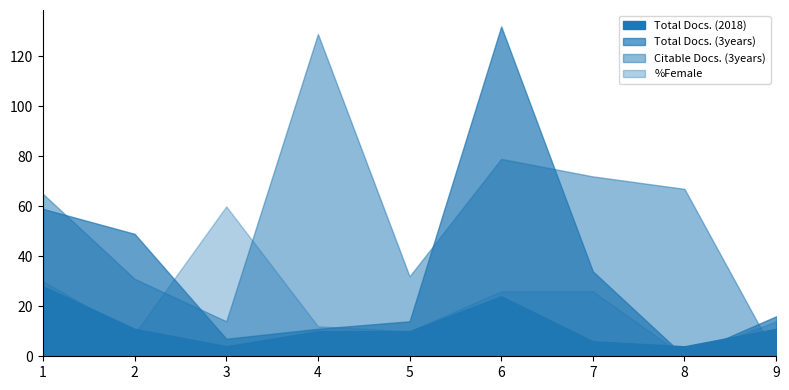

At which category does %Female reach its first local valley?

2